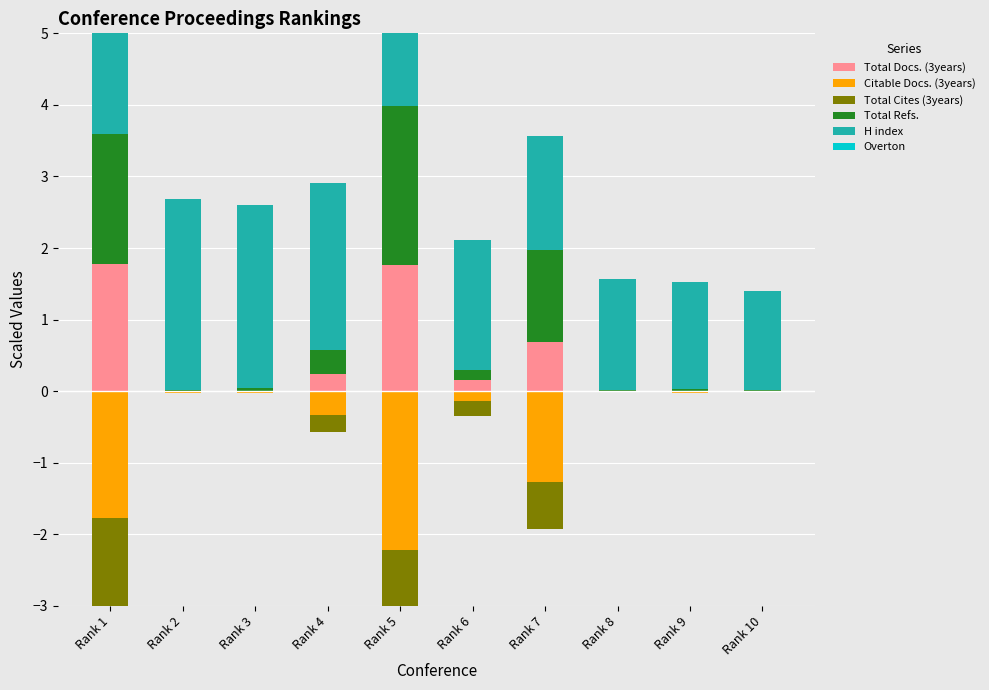

Which series has the largest total across all categories?

H index